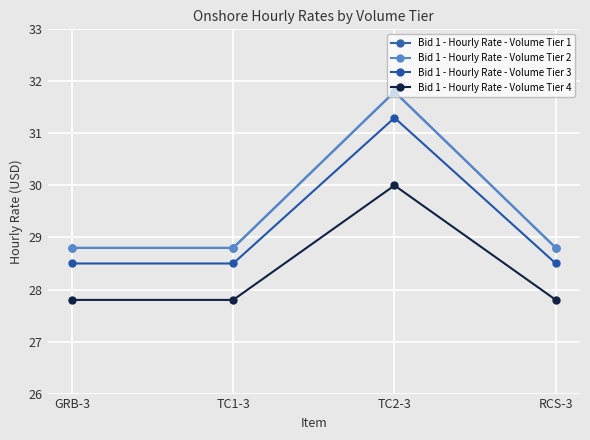

Is this an area chart (filled region under the line)?

No